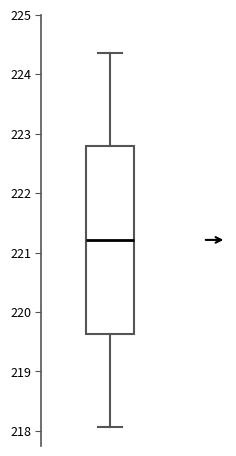

Read this box plot against the y-axis: the position of the median line, the range covered by the box, and the ends of both whiskers. The values are not printed on the chart, so give them approximately, as read against the axis.

median 221.2, box 219.6 to 222.8, whiskers 218.1 to 224.4